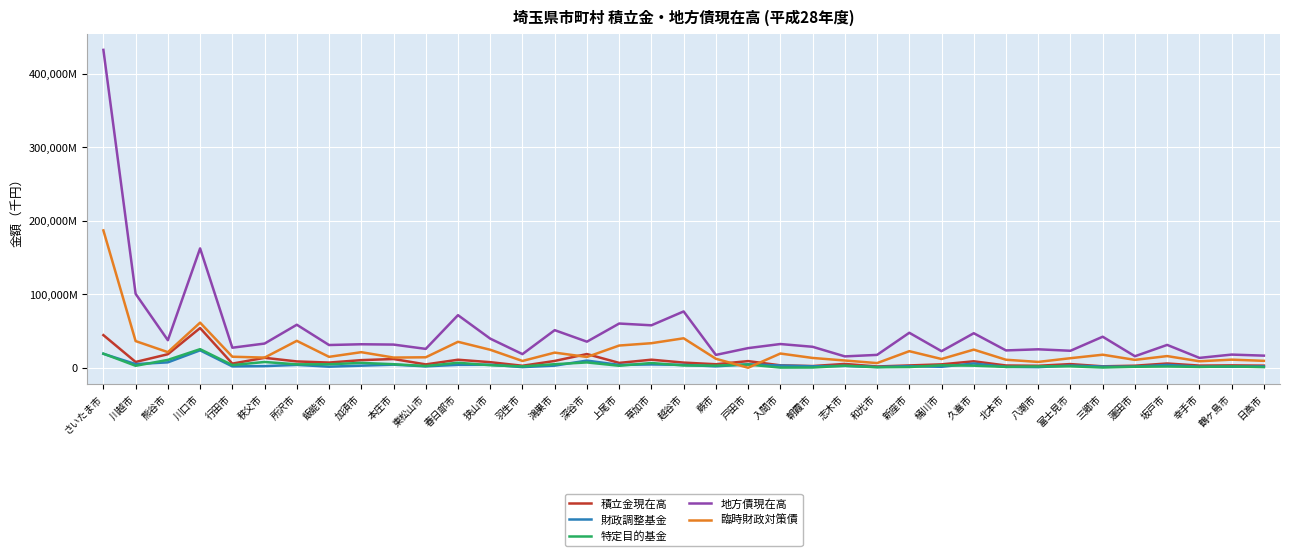

Between which two adjacent categories do 特定目的基金 and 財政調整基金 first intersect?

さいたま市 and 川越市